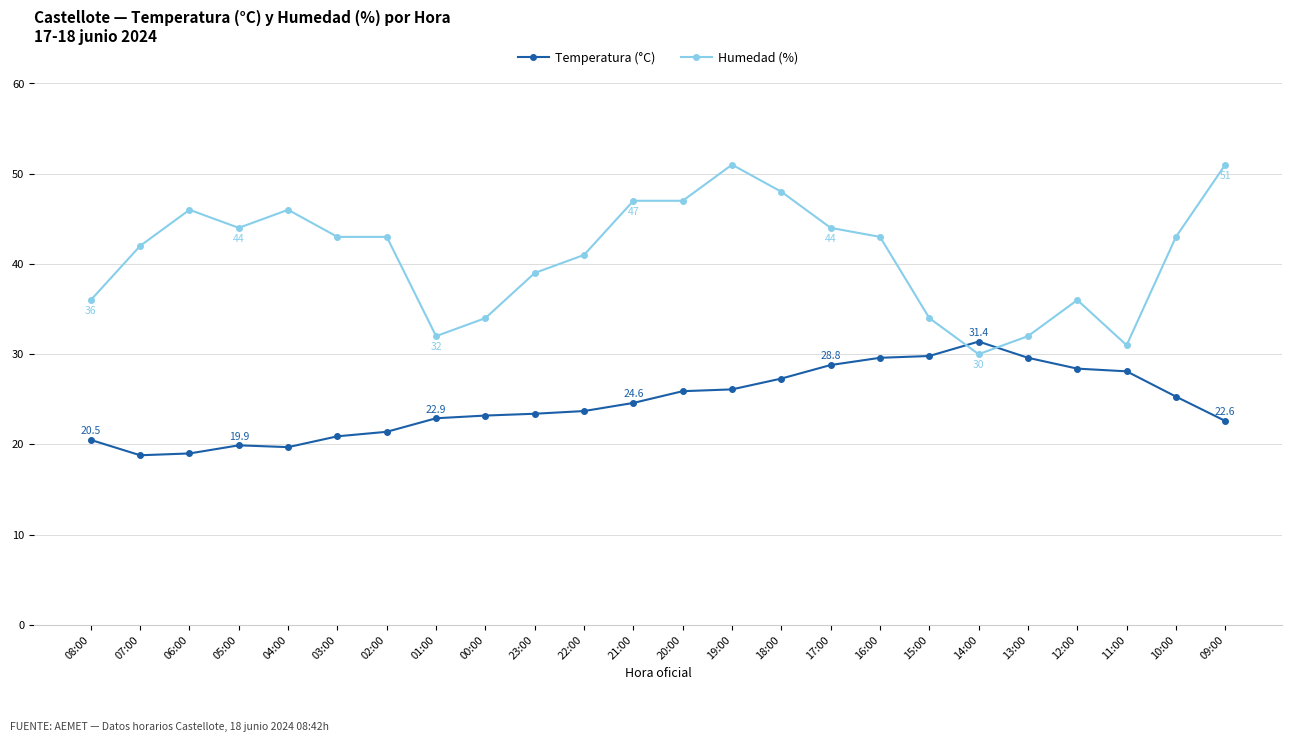

What is the difference between the maximum and minimum values in the Humedad (%) series?

21.0